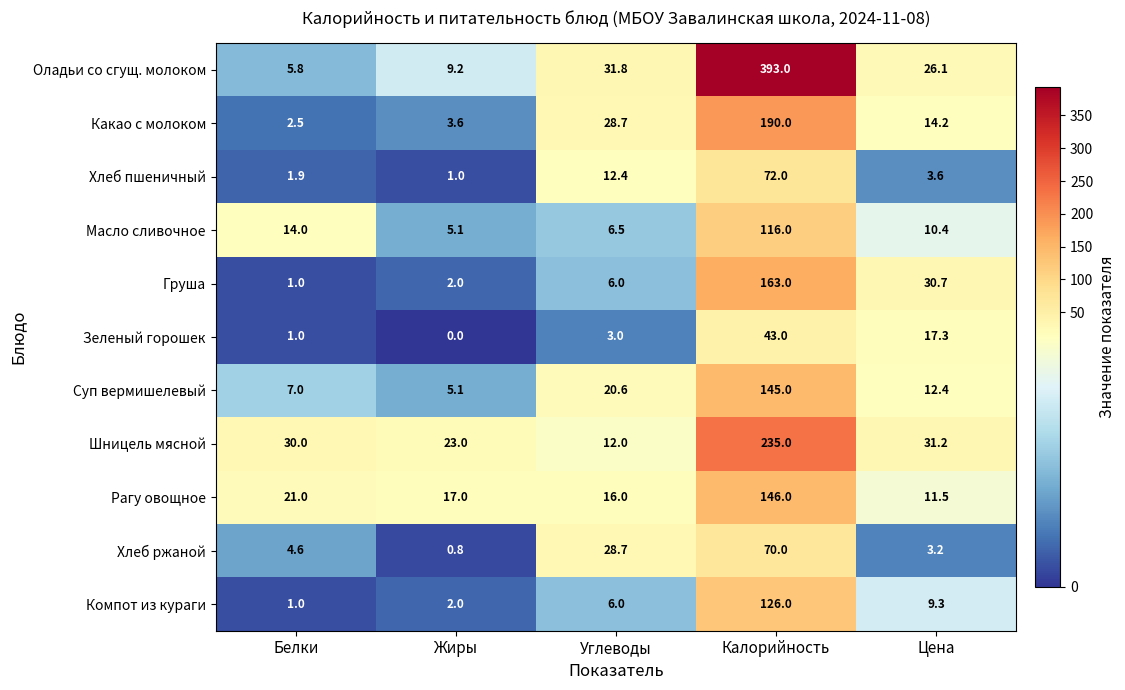

The value of Оладьи со сгущ. молоком at Калорийность is 183.0. True or false?

False